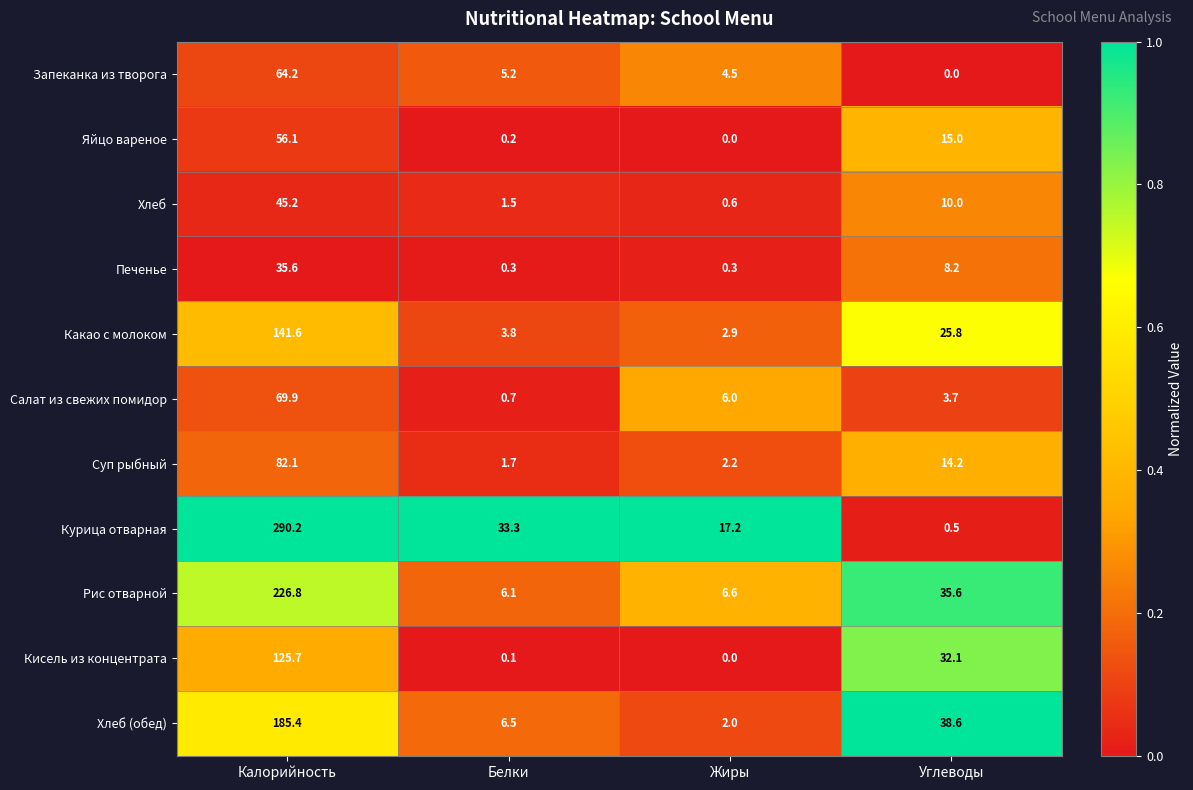

List the series in order of their peak value, highest first.

Курица отварная, Рис отварной, Хлеб (обед), Какао с молоком, Кисель из концентрата, Суп рыбный, Салат из свежих помидор, Запеканка из творога, Яйцо вареное, Хлеб, Печенье